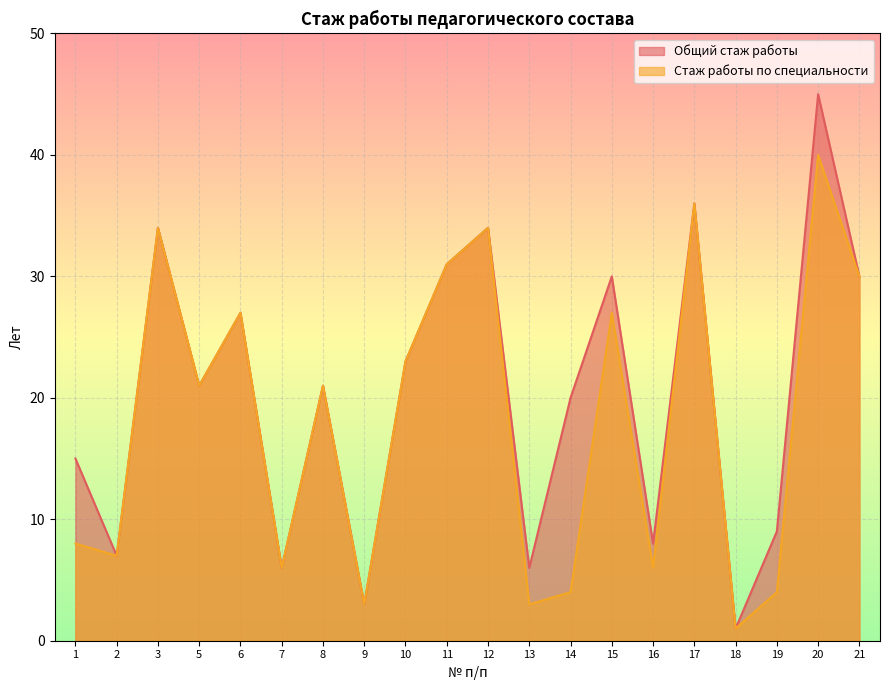

Rank the series by their average value, from lowest to highest.

Стаж работы по специальности, Общий стаж работы